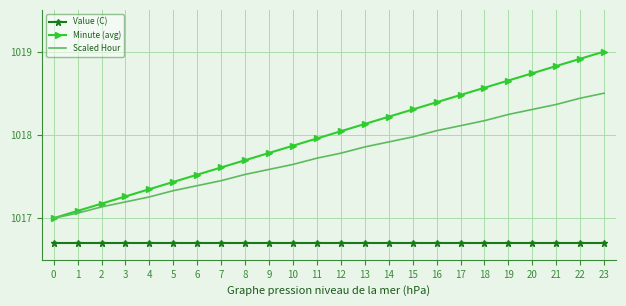

What is the difference between the second highest and second lowest values in the Scaled Hour series?

1.4